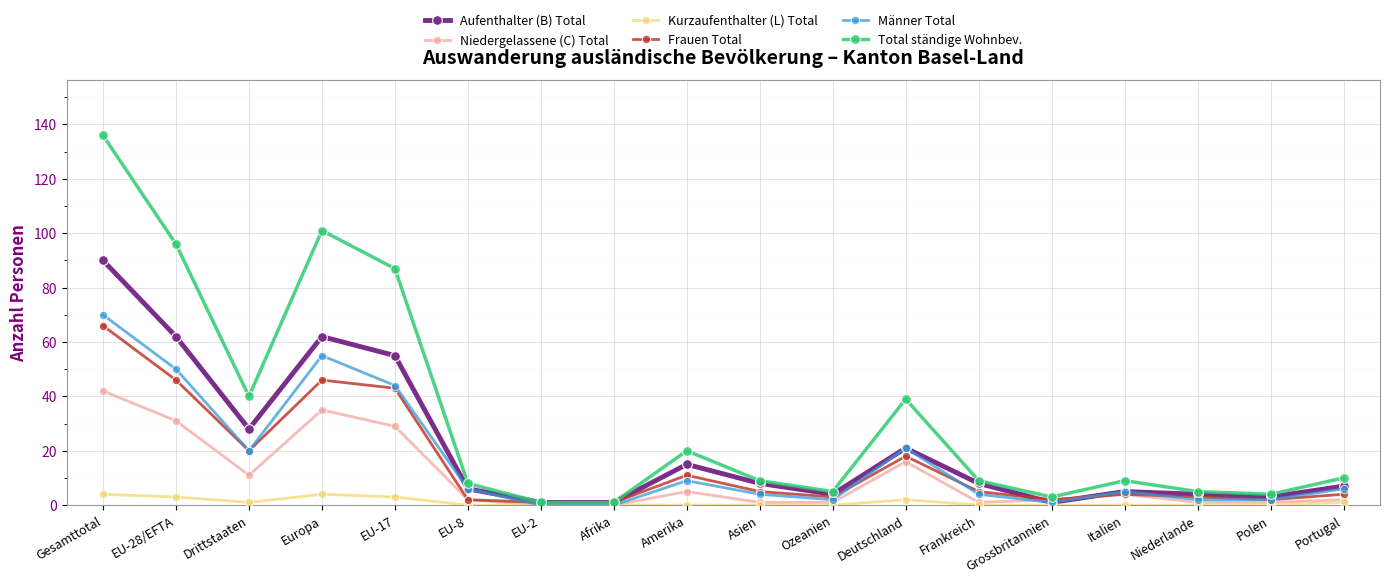

Is it true that Aufenthalter (B) Total equals 1 at EU-8?

False